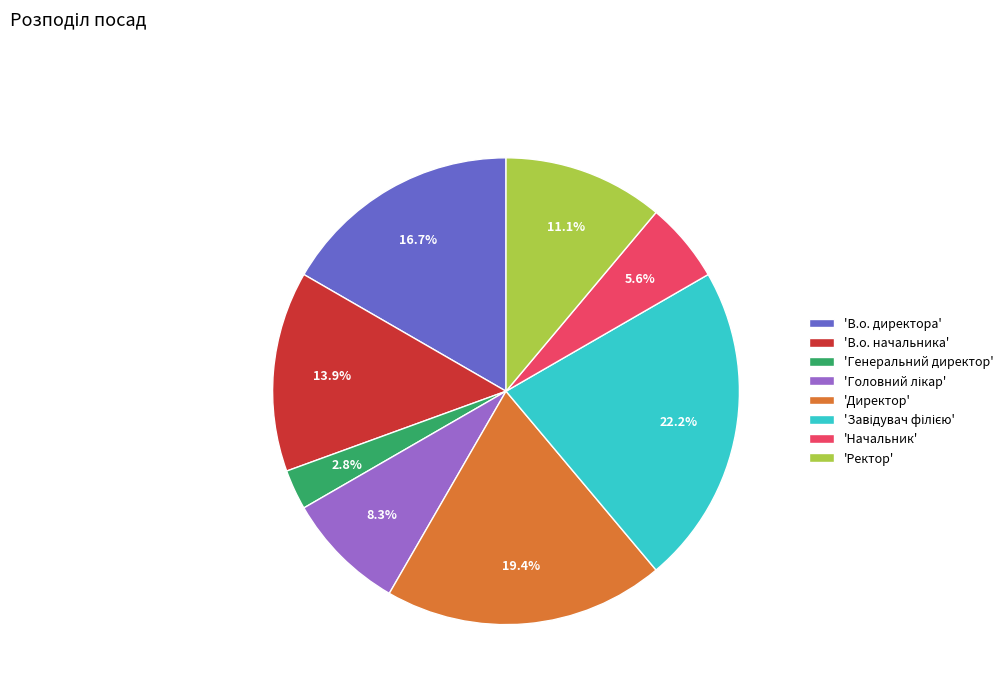

Which slice is the smallest?

'Генеральний директор'